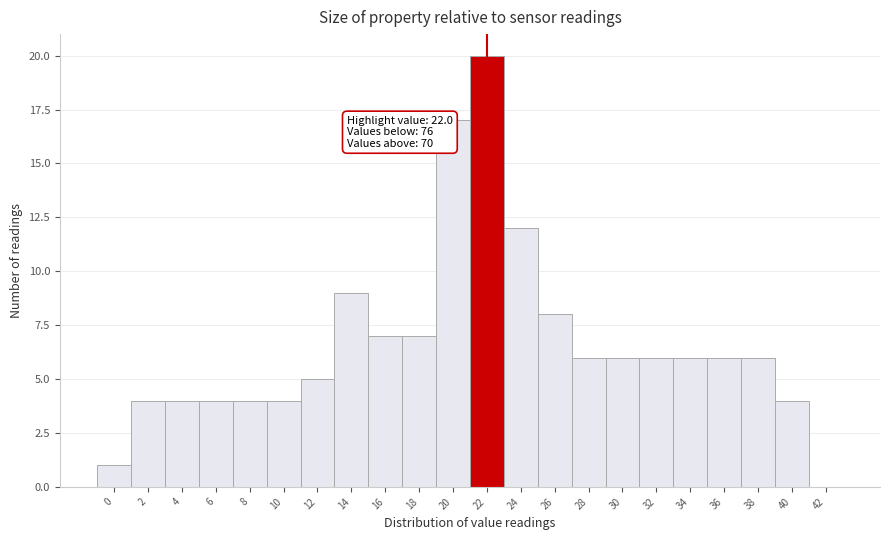

Over which range of the x-axis is the bar tallest?

21 to 23